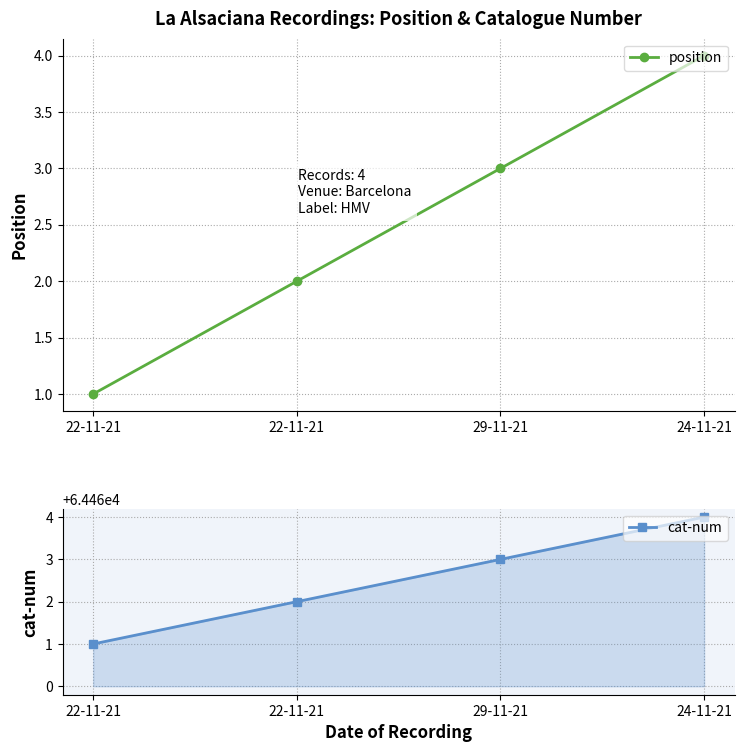

What is the maximum value shown in the chart?

64464